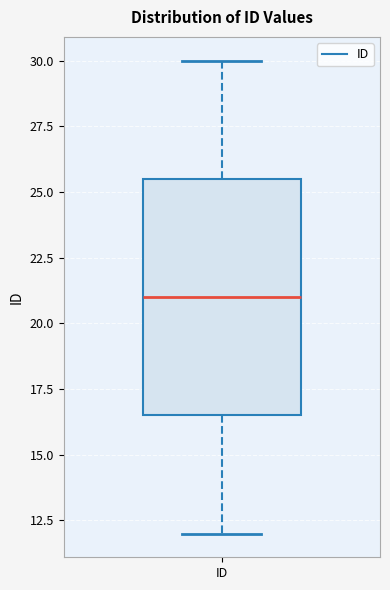

Transcribe this box plot: give where the median line is, the range the box spans, and where the two whiskers end, as read against the y-axis. The values are not printed on the chart, so give them approximately, as read against the axis.

median 21.0, box 16.5 to 25.5, whiskers 12.0 to 30.0